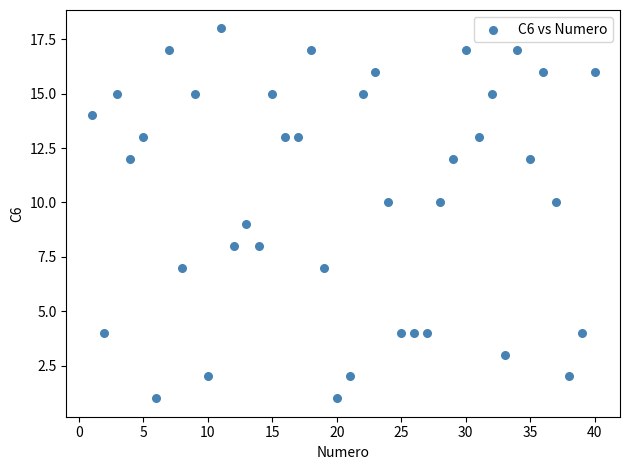

What is the range of Y values (max minus min)?

17